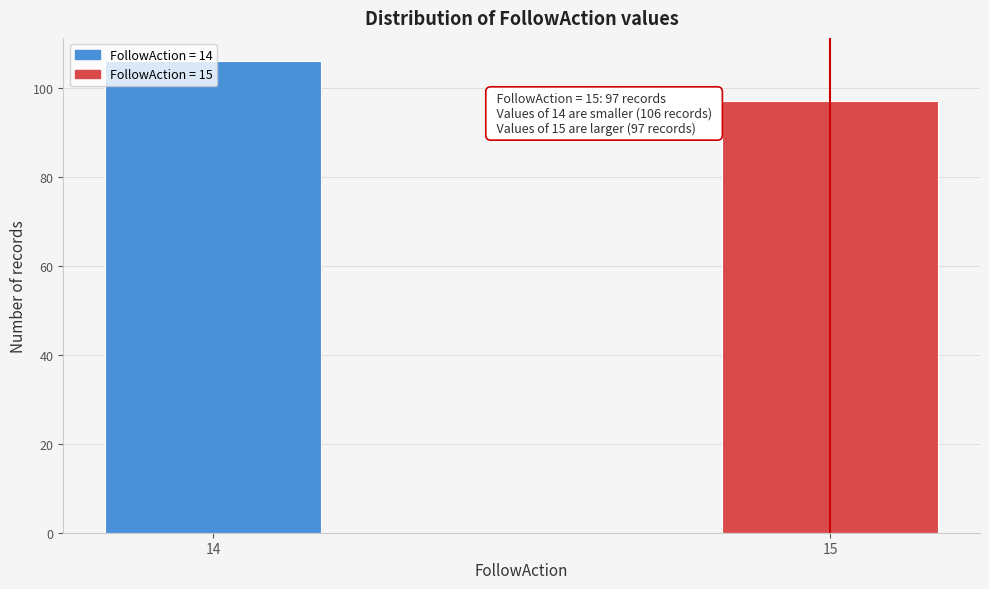

Which has a higher value, 15 or 14?

14